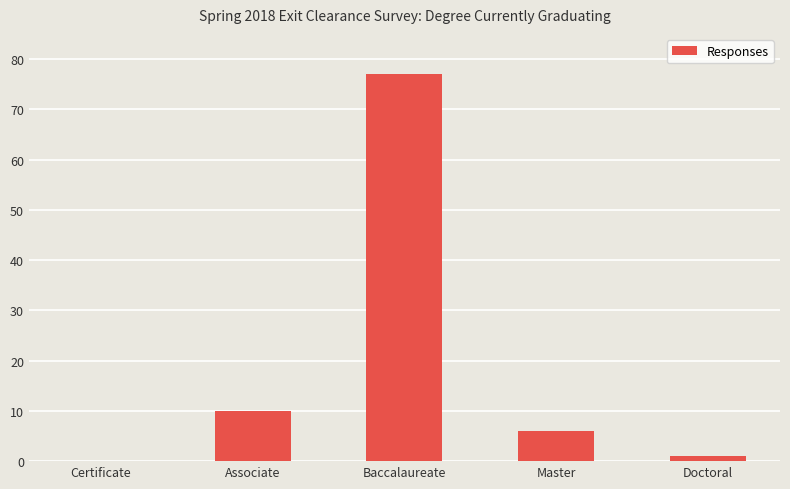

What is the change in value from Master to Doctoral?

-5